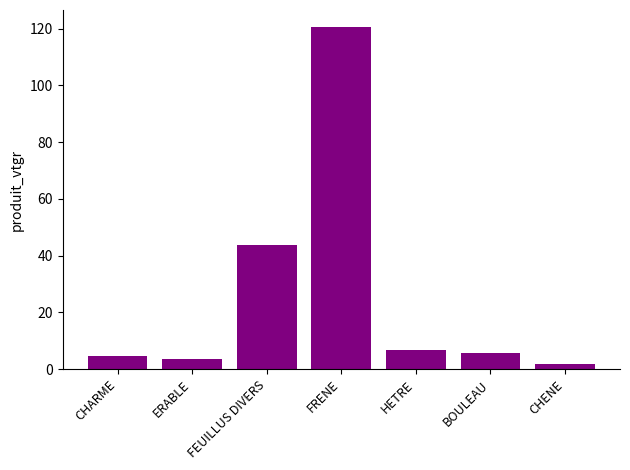

What is the value of the 4th bar from the left?

120.6